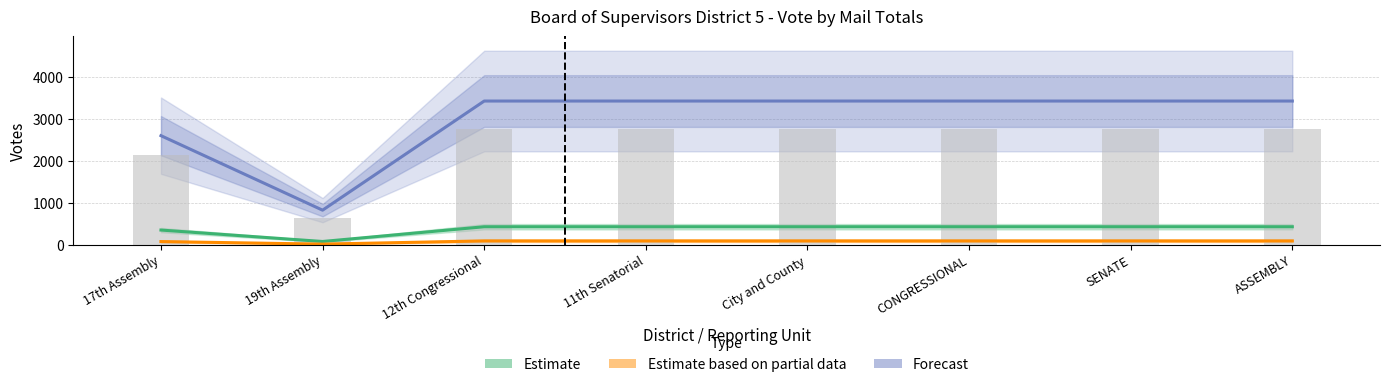

What is the minimum value shown in the chart?

16